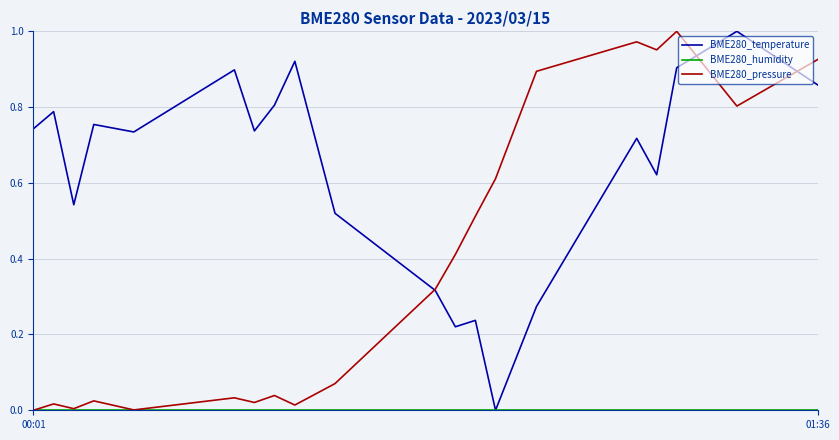

Count the number of categories in the chart.

20